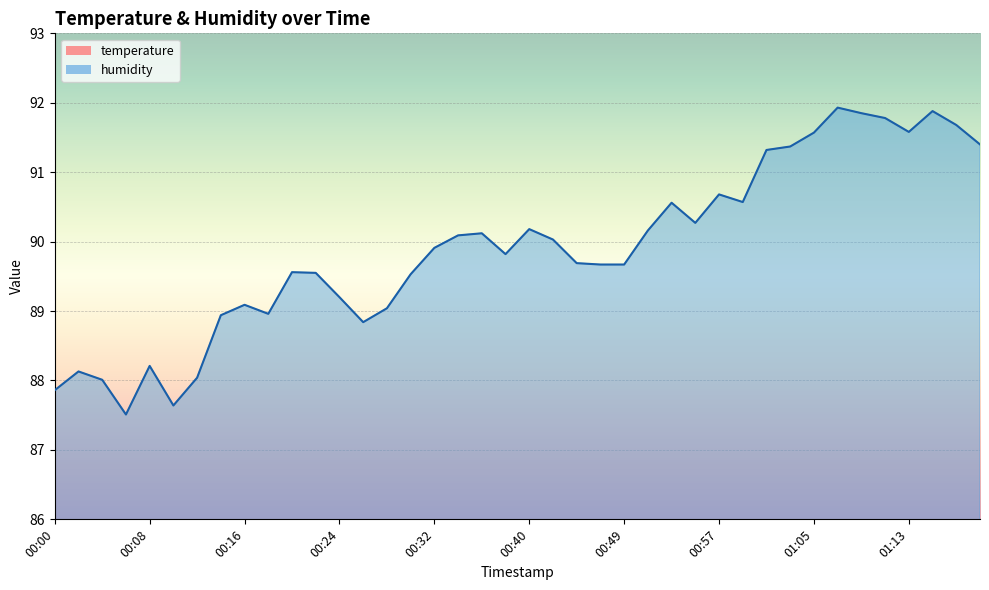

What is the highest value of the temperature series?

20.7